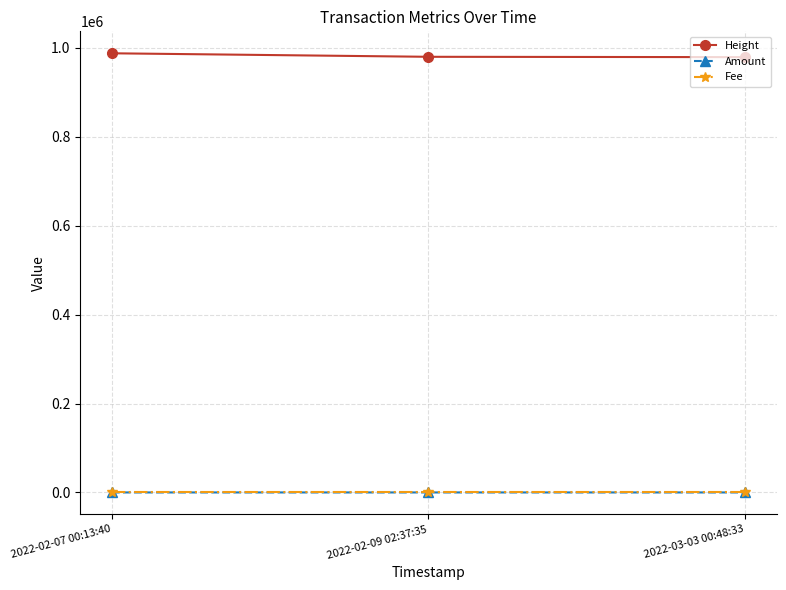

Where does the Height series first go above 980022?

2022-02-07 00:13:40